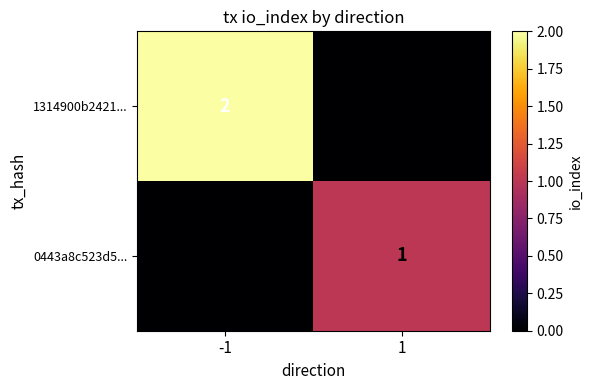

Which series has the widest spread of values?

1314900b2421...